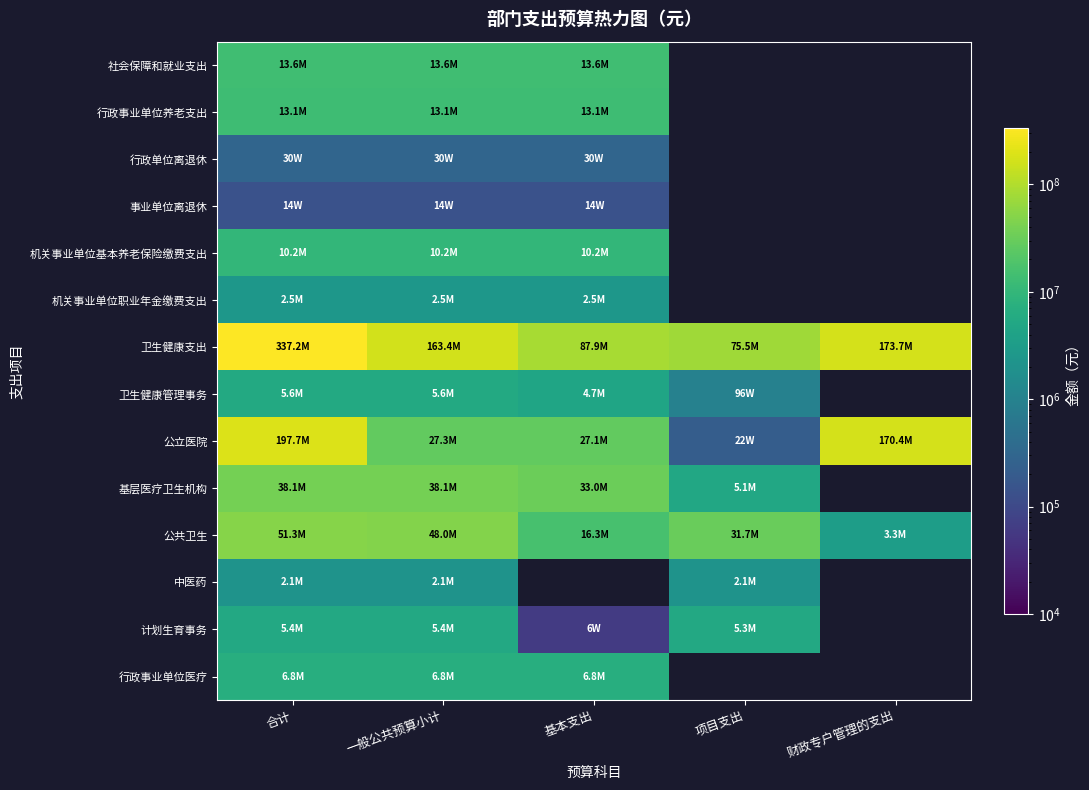

Which series has the largest total across all categories?

卫生健康支出